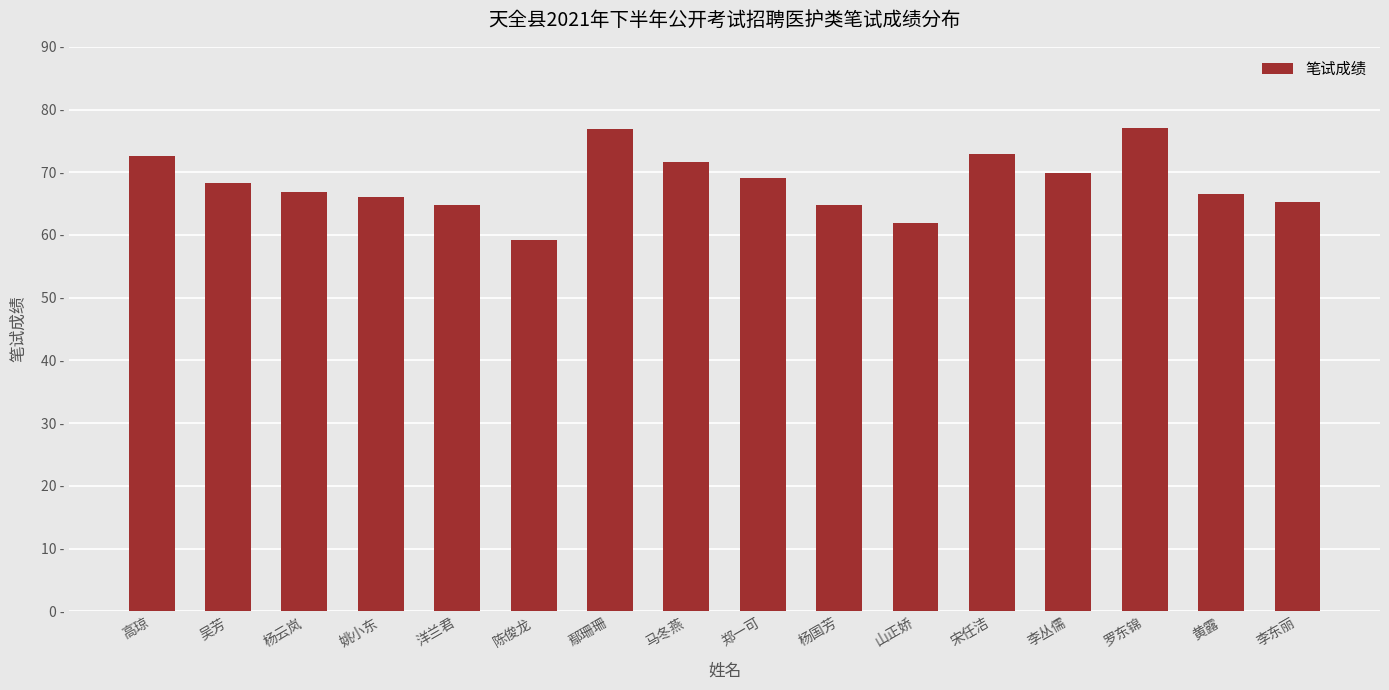

Rank the categories by value from highest to lowest.

罗东锦, 鄢珊珊, 宋任洁, 高琼, 马冬燕, 李丛儒, 郑一可, 吴芳, 杨云岚, 黄露, 姚小东, 李东丽, 洋兰君, 杨国芳, 山正娇, 陈俊龙